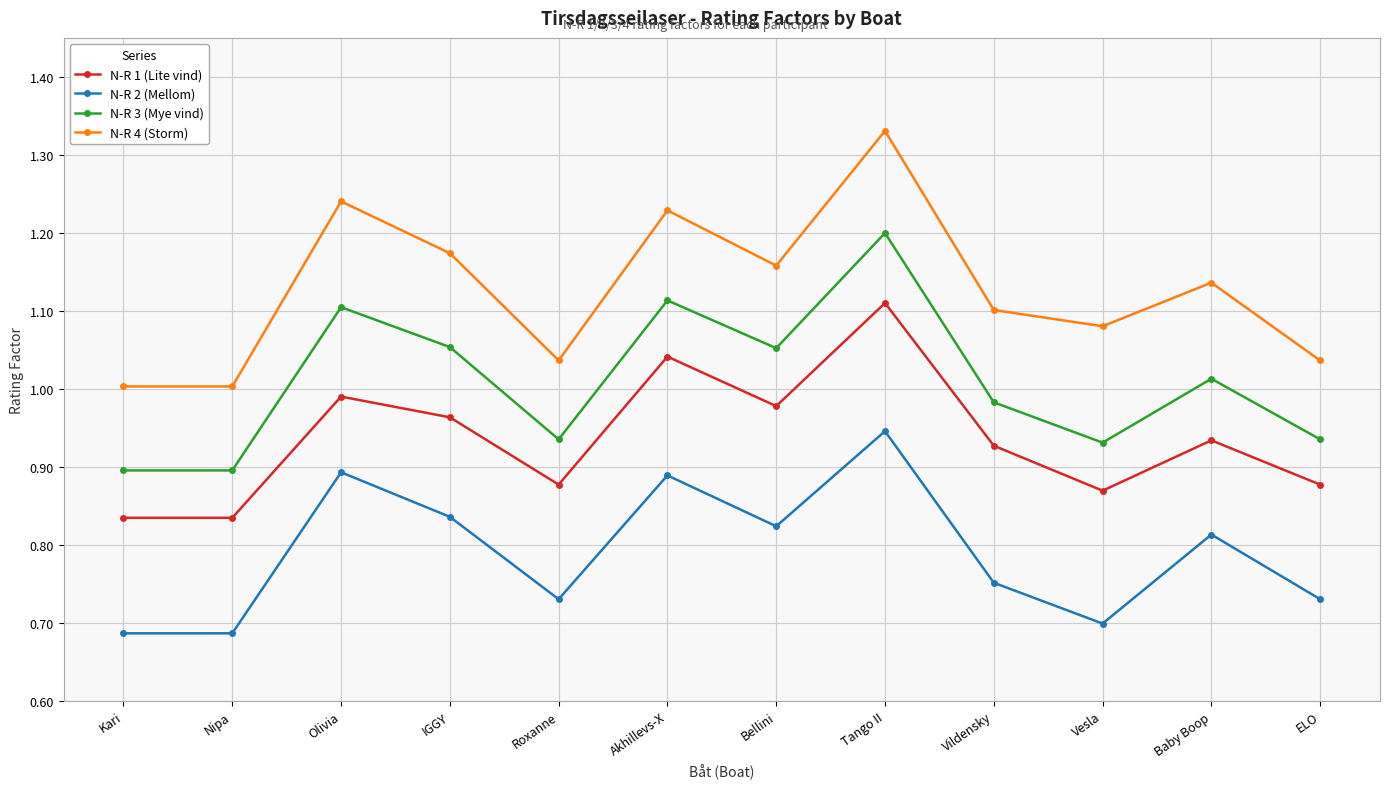

True or false: N-R 3 (Mye vind) has more than 2 points higher than both neighbors.

True